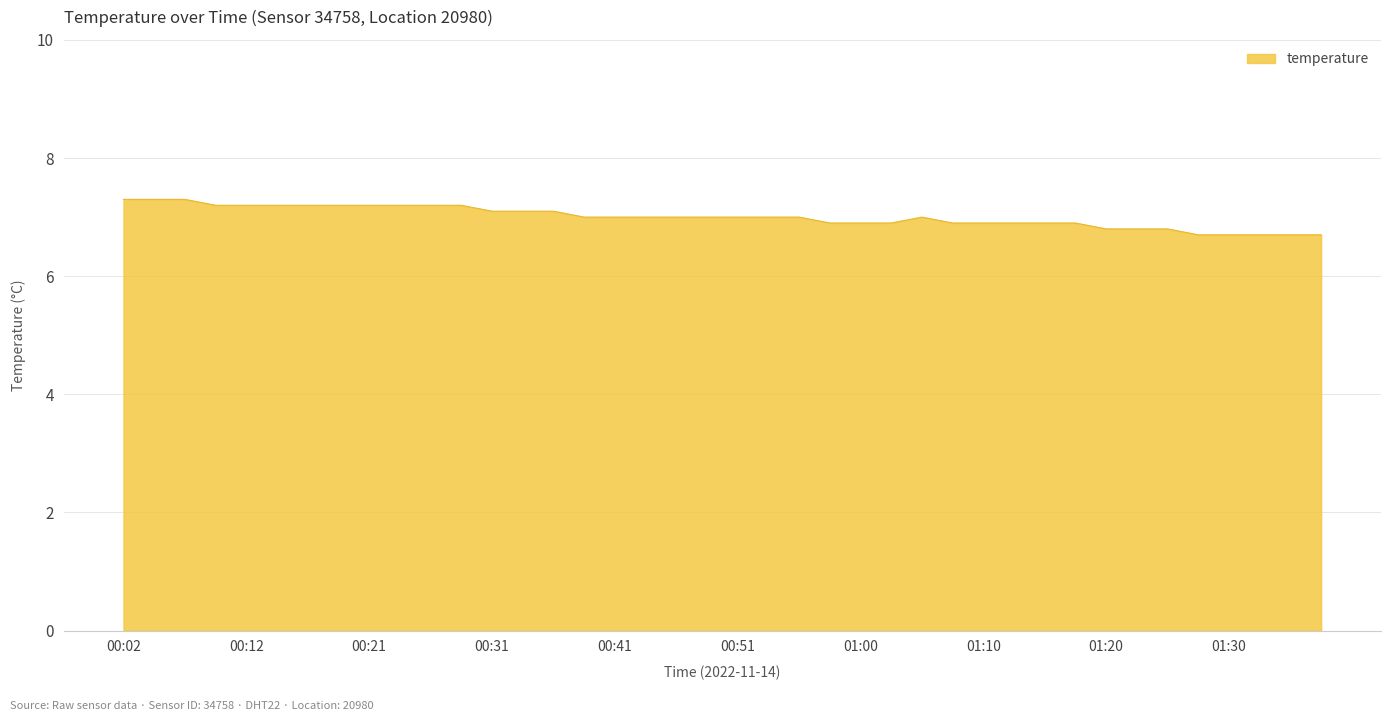

Does the chart display data point markers on the line(s)?

No